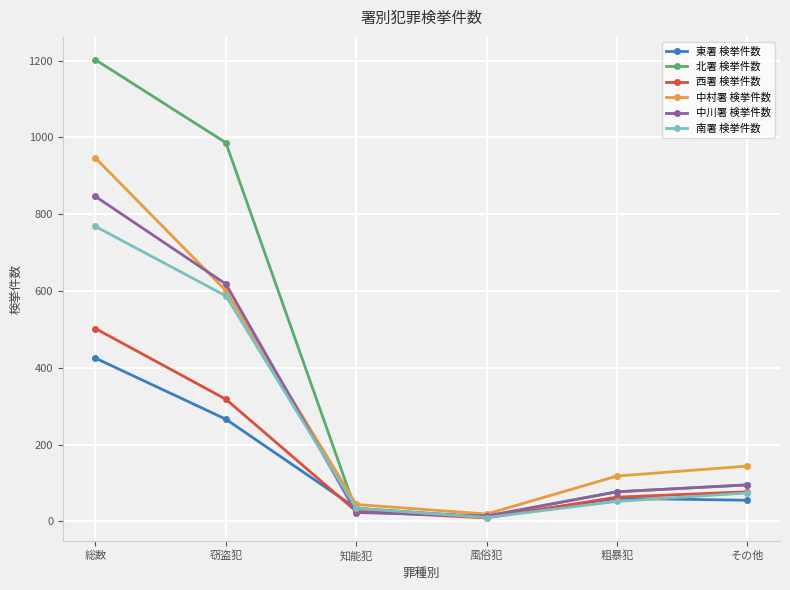

How many lines are shown in the chart?

6